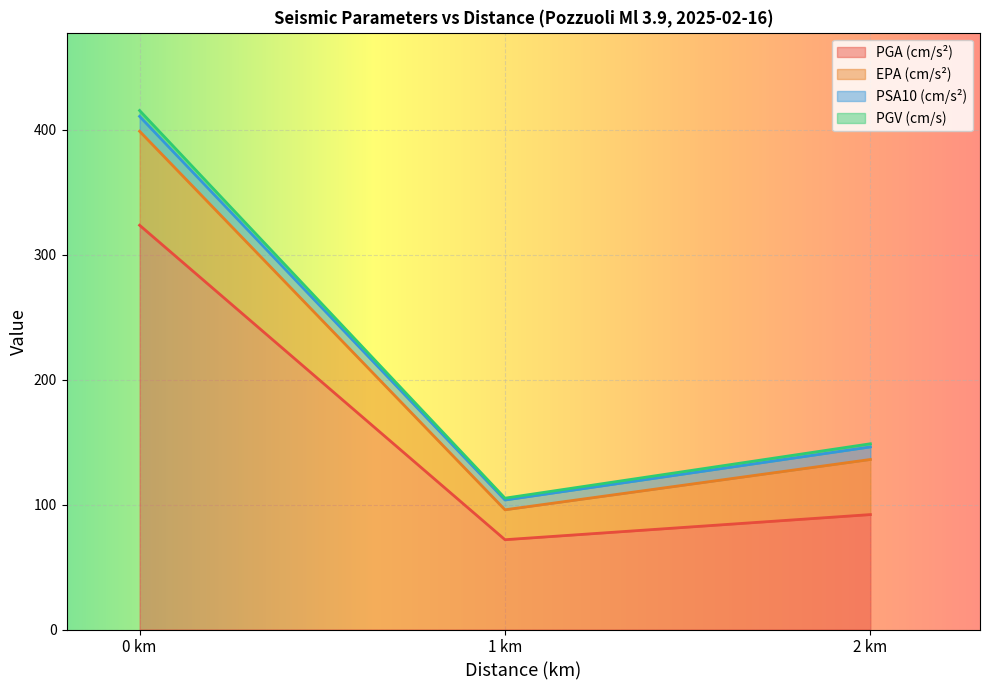

Which category has the lowest value in the PGA (cm/s²) series?

1 km